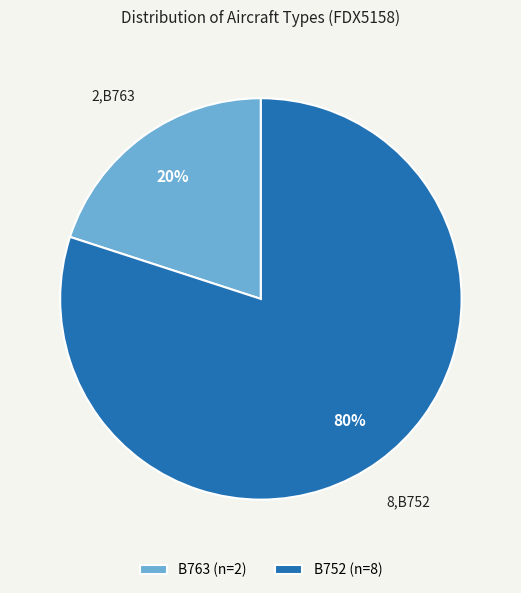

Between B752 and B763, which is larger?

B752